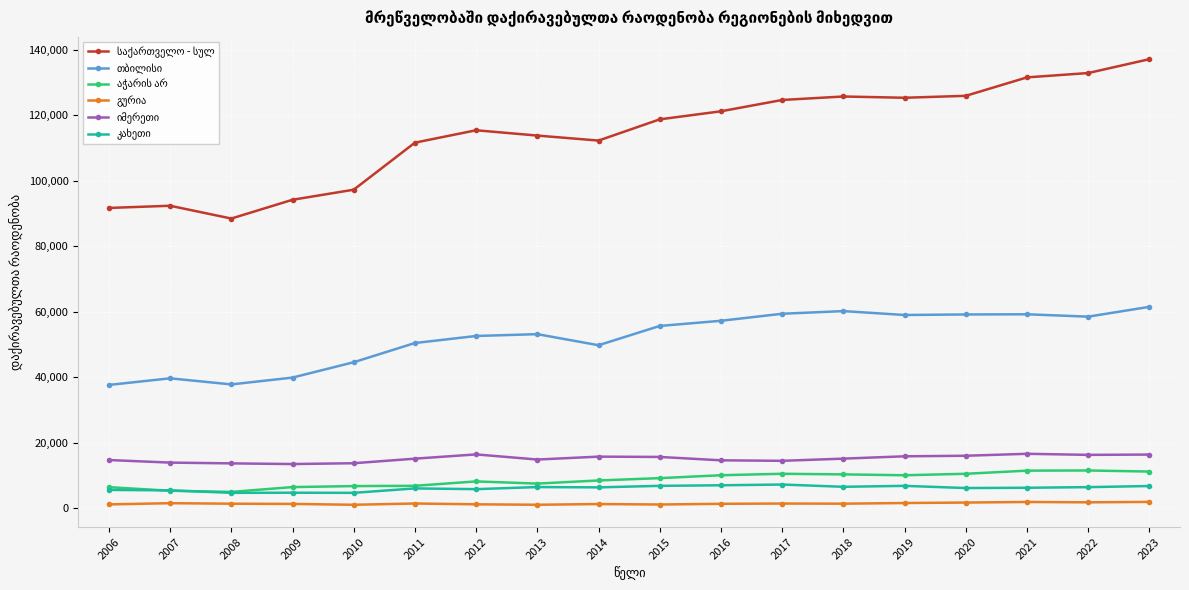

What is the greatest value displayed?

137067.0